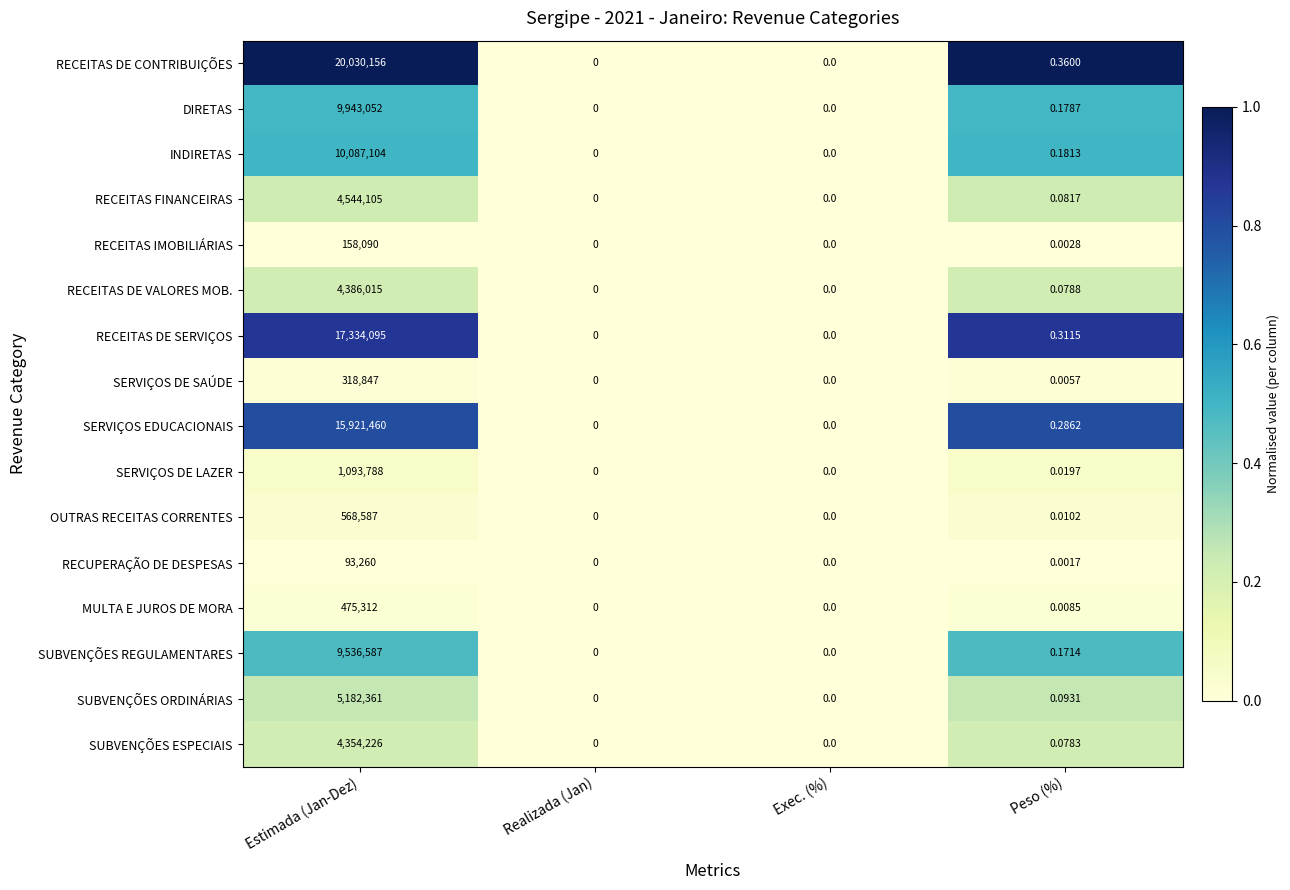

At which category does the chart reach its peak across all series?

Estimada (Jan-Dez)